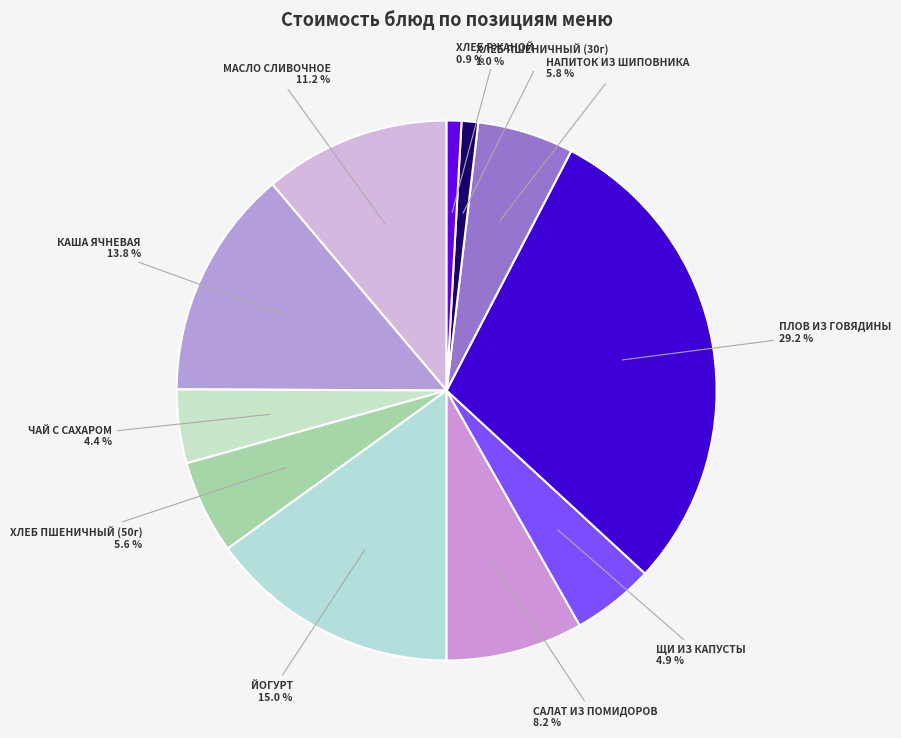

What is the ratio of the value at ПЛОВ ИЗ ГОВЯДИНЫ to the value at МАСЛО СЛИВОЧНОЕ?

2.6